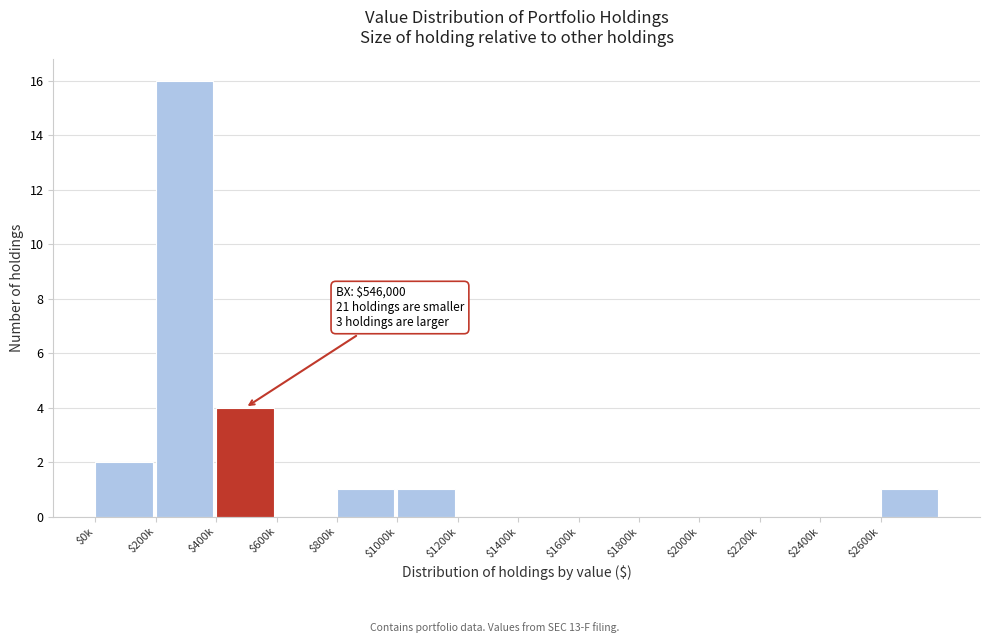

The chart shows a value of 2 at $2600k. True or false?

False